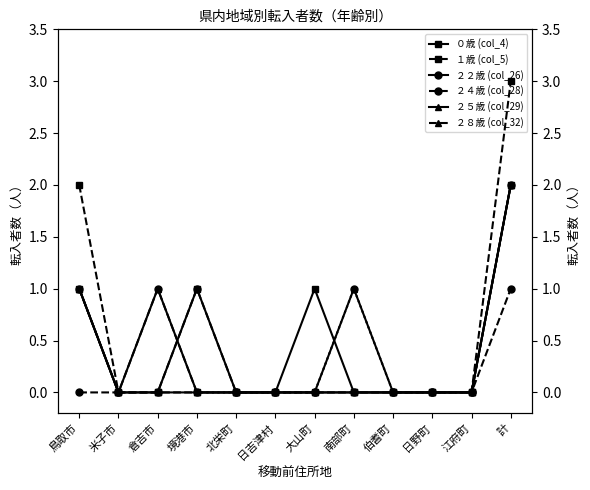

What position from the left is 倉吉市?

3